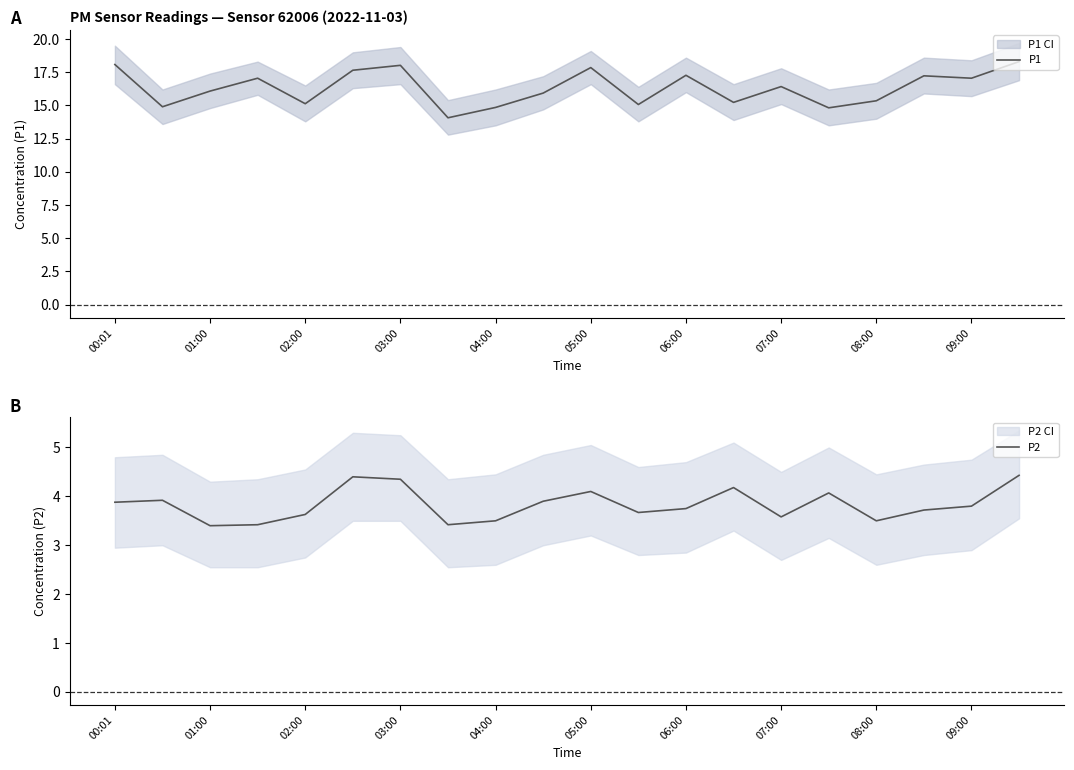

In P2, how many points are higher than both neighbors (excluding endpoints)?

5